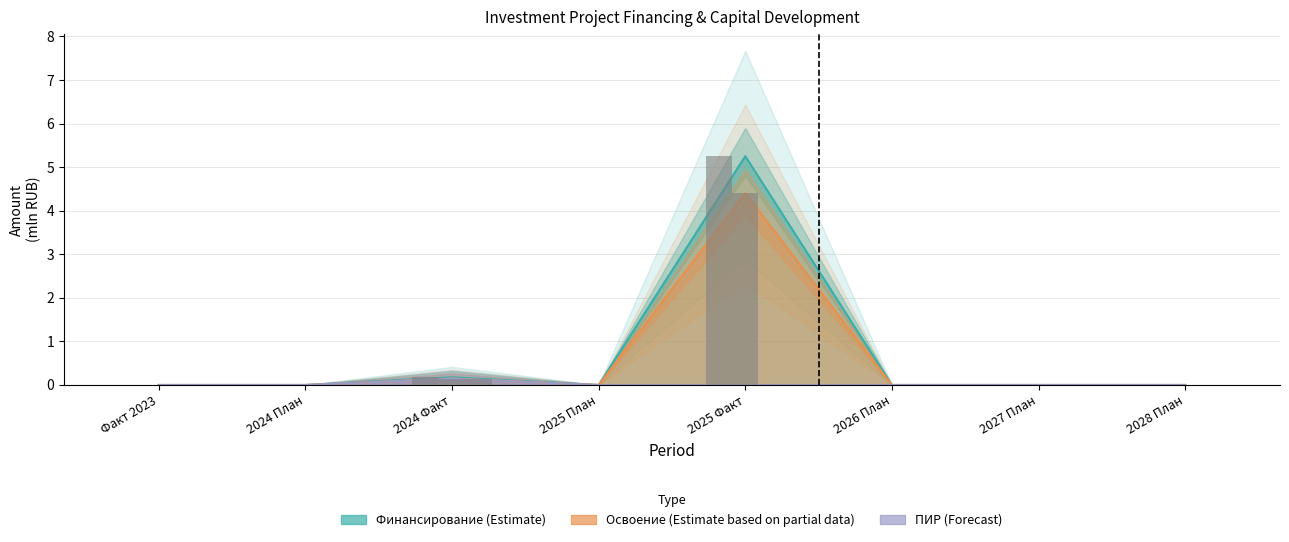

Reading left to right, extract all data points from this chart.

Финансирование (Estimate): Факт 2023=0.0	2024 План=0.0	2024 Факт=0.2	2025 План=0.0	2025 Факт=5.3	2026 План=0.0	2027 План=0.0	2028 План=0.0
Освоение (Estimate based on partial data): Факт 2023=0.0	2024 План=0.0	2024 Факт=0.1	2025 План=0.0	2025 Факт=4.4	2026 План=0.0	2027 План=0.0	2028 План=0.0
ПИР (Forecast): Факт 2023=0.0	2024 План=0.0	2024 Факт=0.1	2025 План=0.0	2025 Факт=0.0	2026 План=0.0	2027 План=0.0	2028 План=0.0